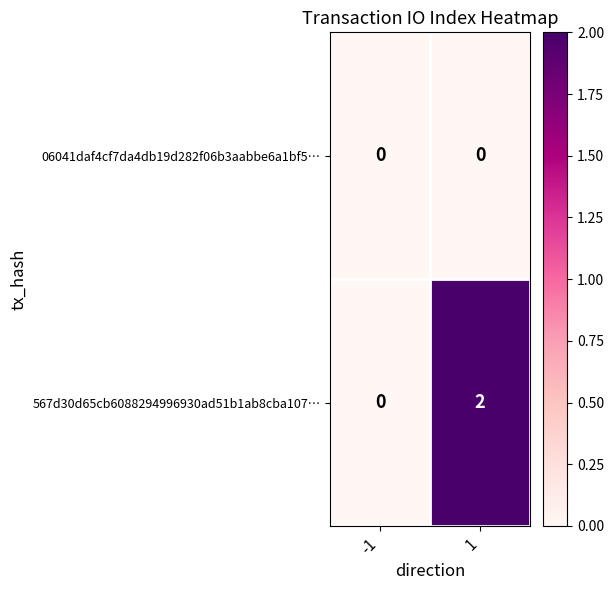

List the series in order of their peak value, highest first.

567d30d65cb6088294996930ad51b1ab8cba107…, 06041daf4cf7da4db19d282f06b3aabbe6a1bf5…